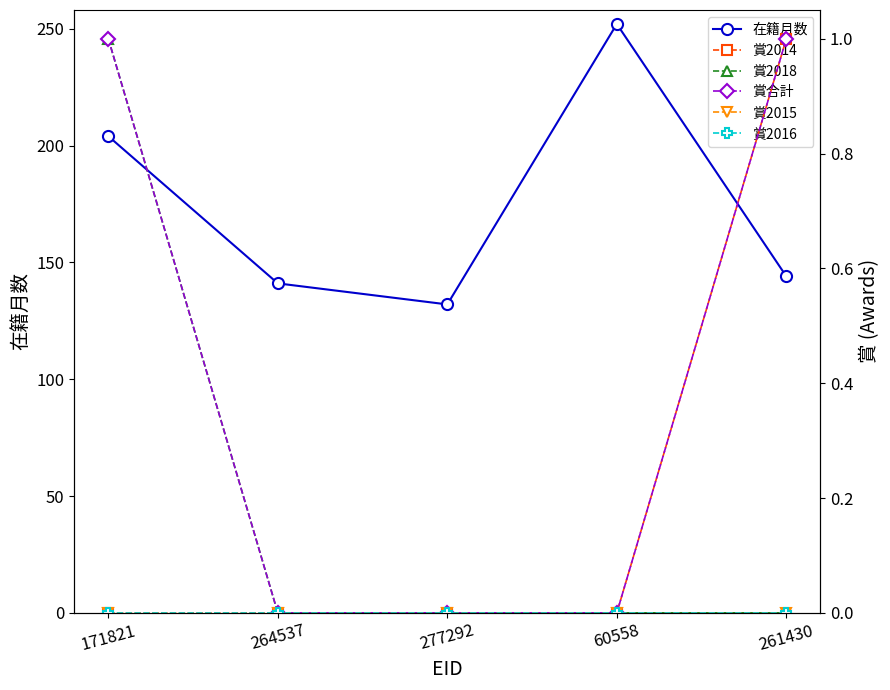

What is the difference between the maximum and minimum values in the 賞2014 series?

1